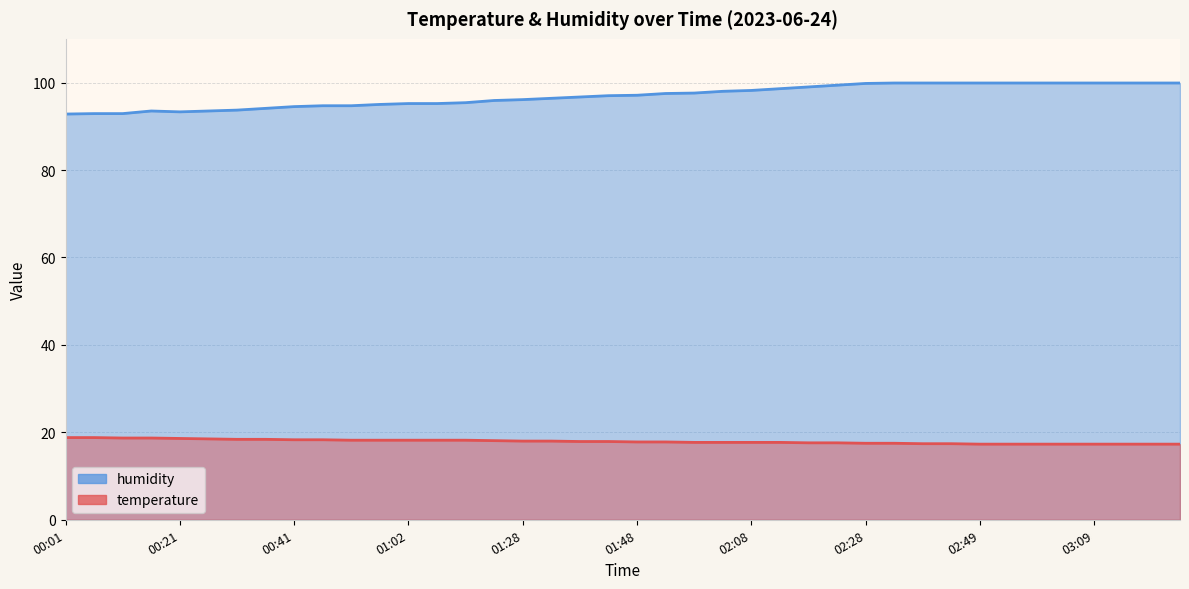

The value of temperature at 01:07 is 27.8. True or false?

False